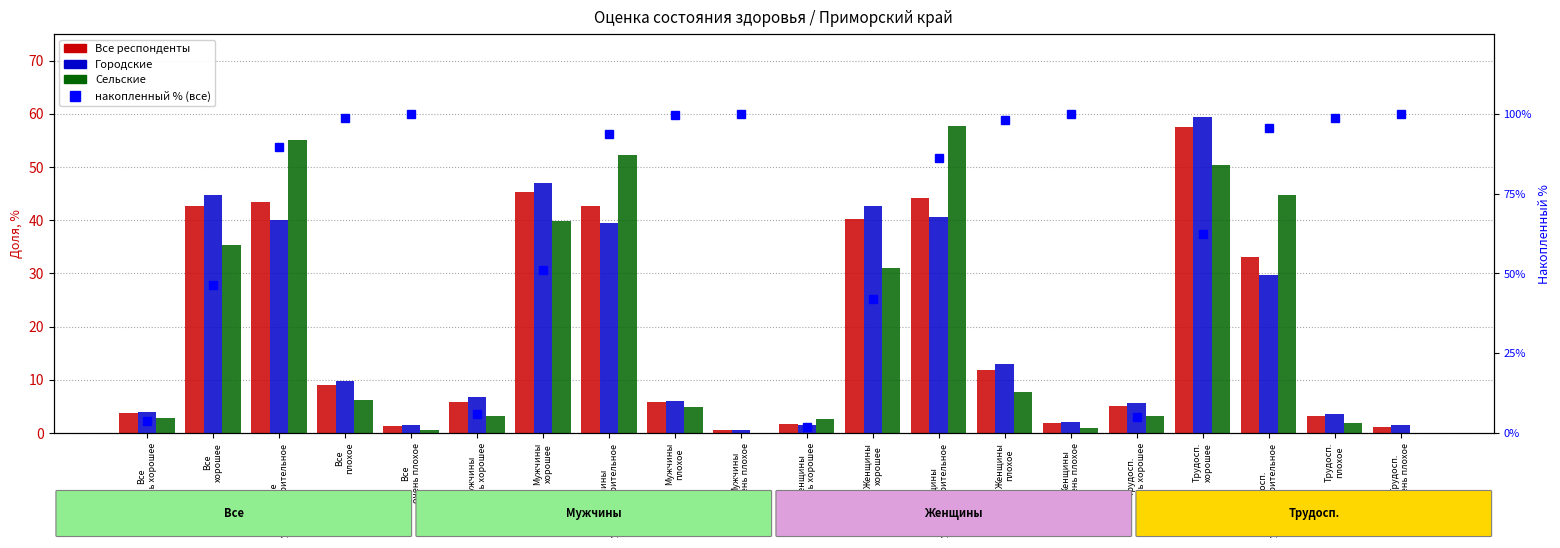

Between Мужчины
очень плохое and Мужчины
удовлетворительное, which is larger?

Мужчины
удовлетворительное